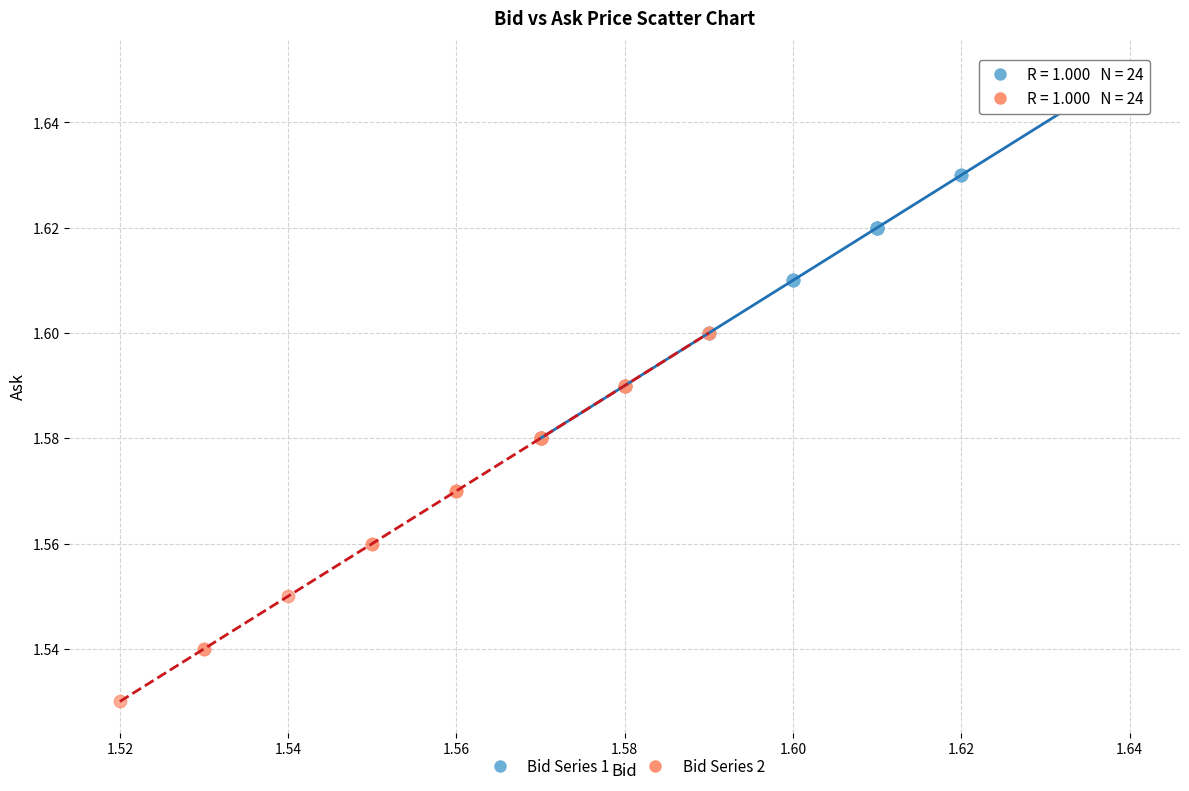

What are all the series names shown in the legend?

Bid Series 1, Bid Series 2